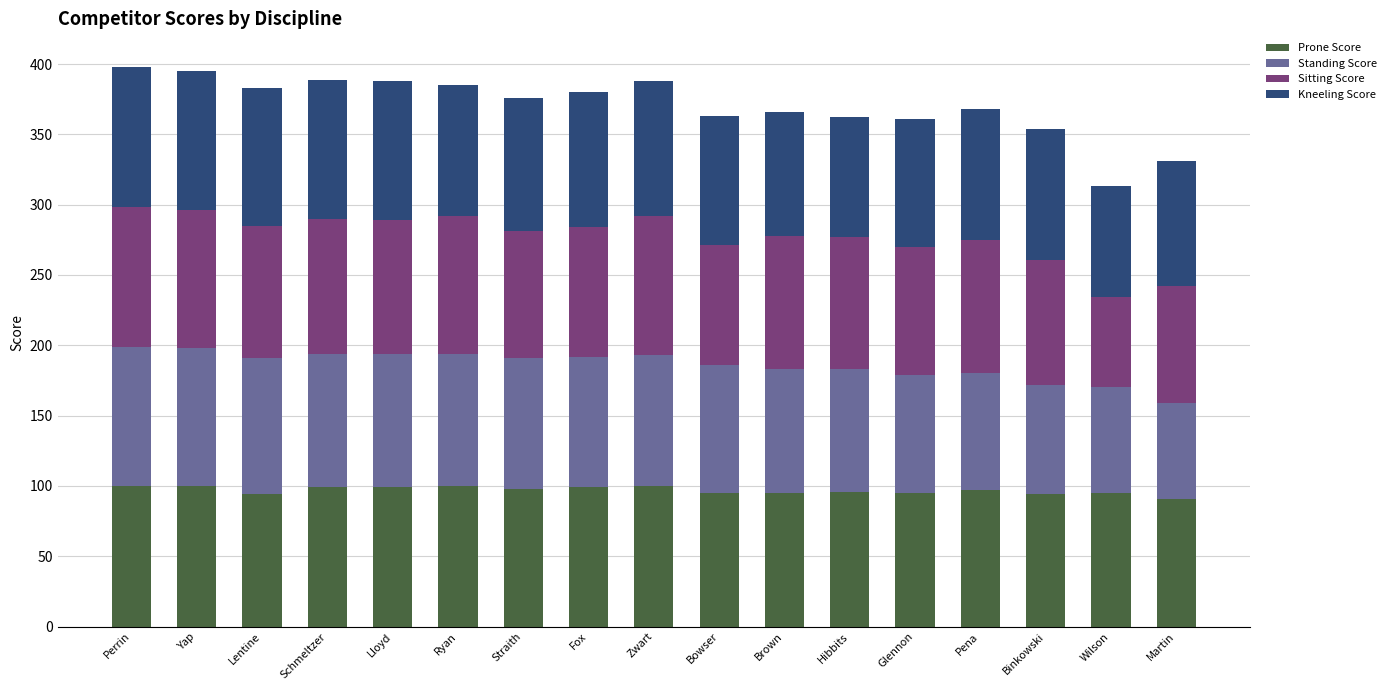

What is the sum of the Prone Score values at Lentine and Schmeltzer?

193